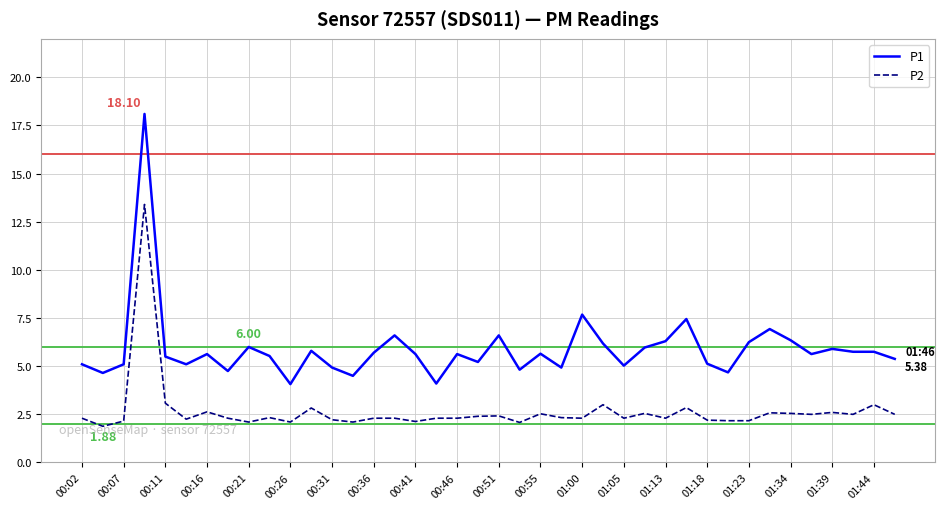

Which series has the largest range (max minus min)?

P1